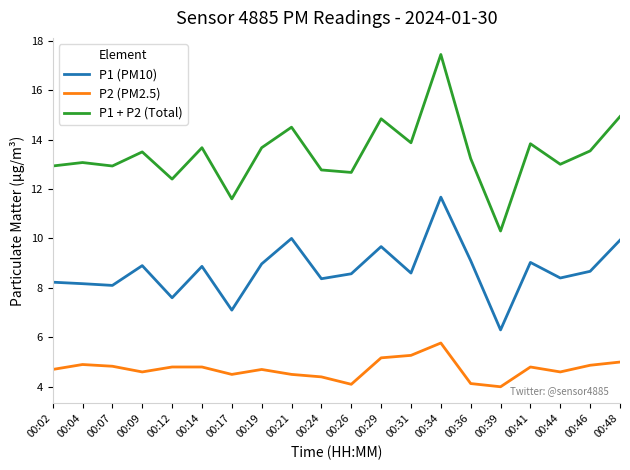

Is it true that P1 + P2 (Total) equals 17.0 at 00:07?

False